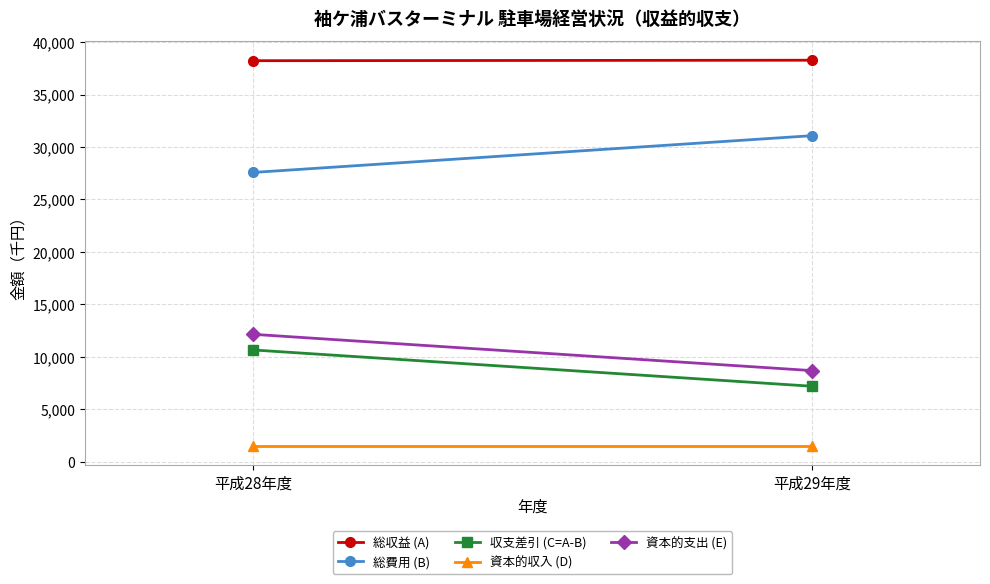

Is it true that 総費用 (B) equals 31080 at 平成29年度?

True